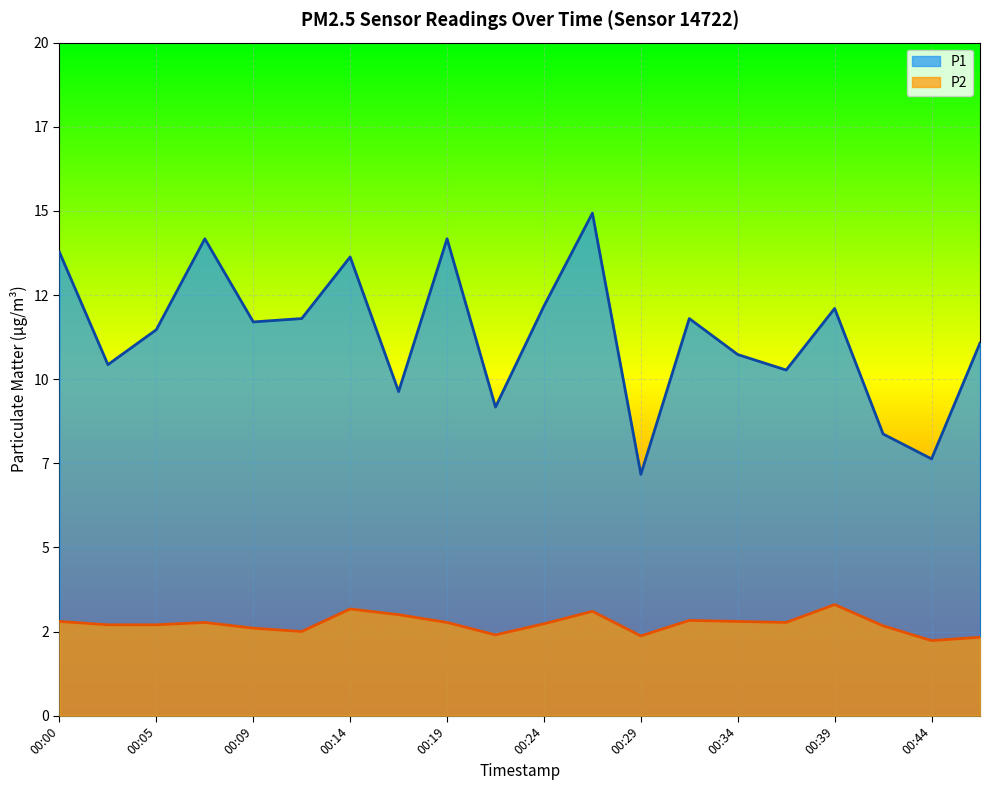

True or false: P2 has more than 0 interior local peaks.

True